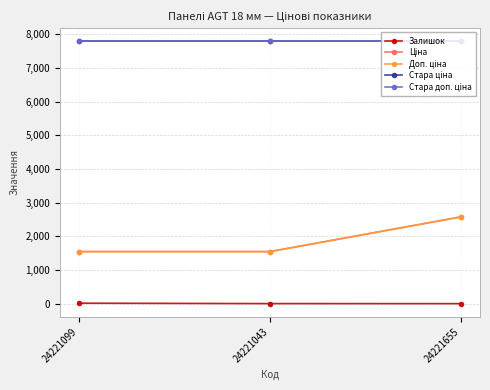

Is this an area chart (filled region under the line)?

No